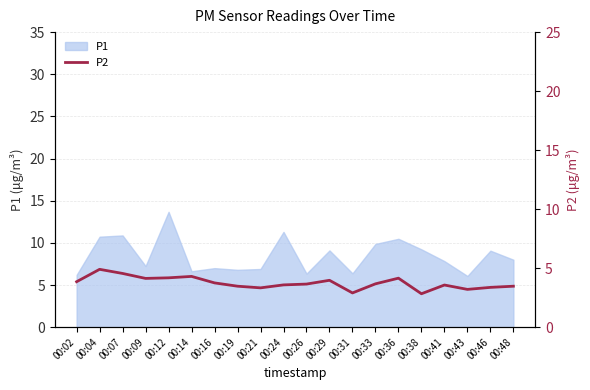

How many categories are shown in the chart?

20